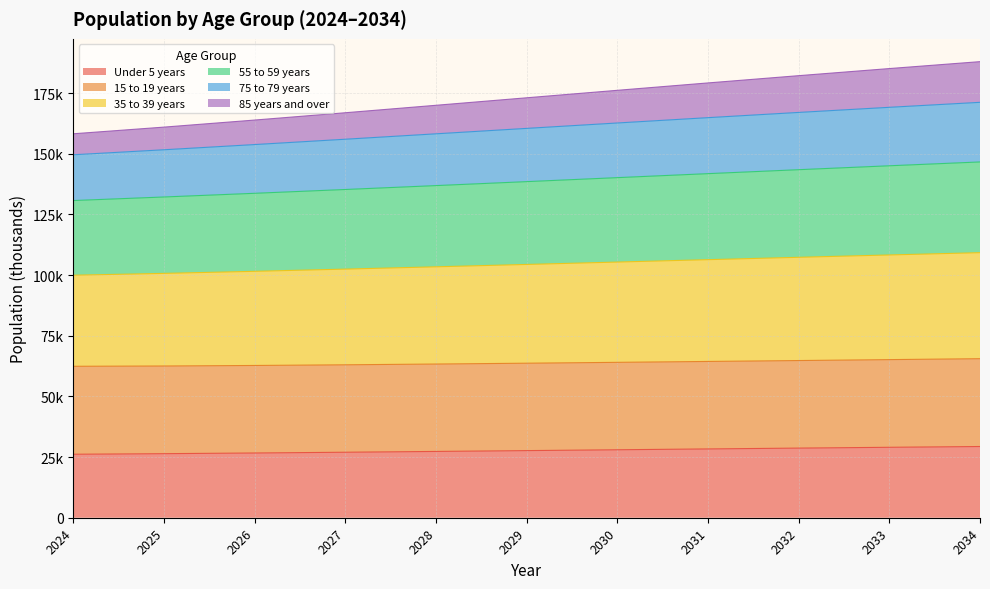

What is the difference between the maximum and minimum values in the 85 years and over series?

9291